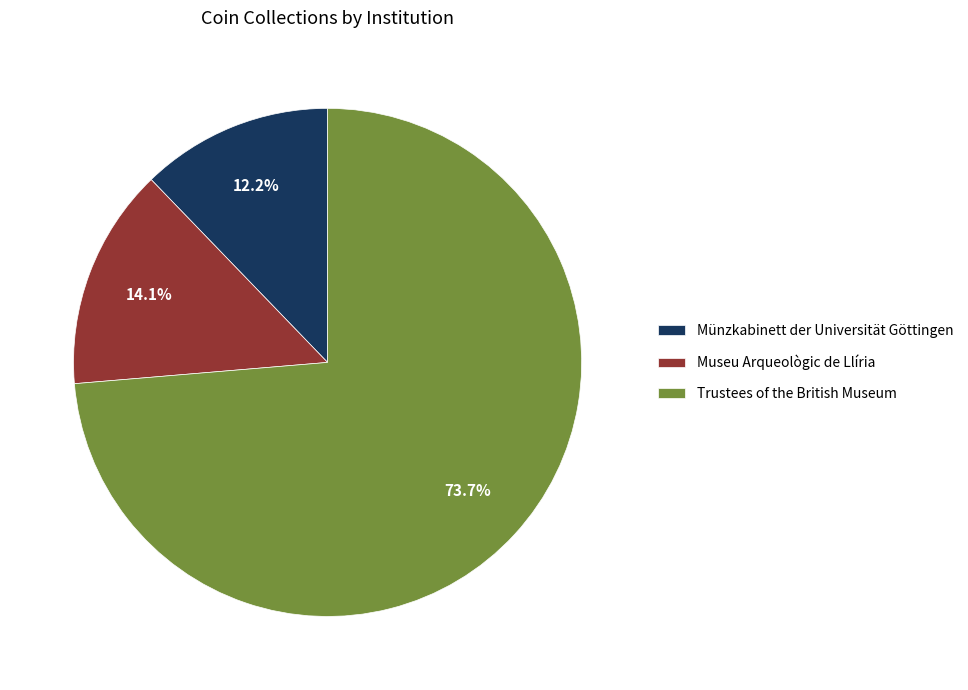

Which category has the smallest portion of the pie?

Münzkabinett der Universität Göttingen